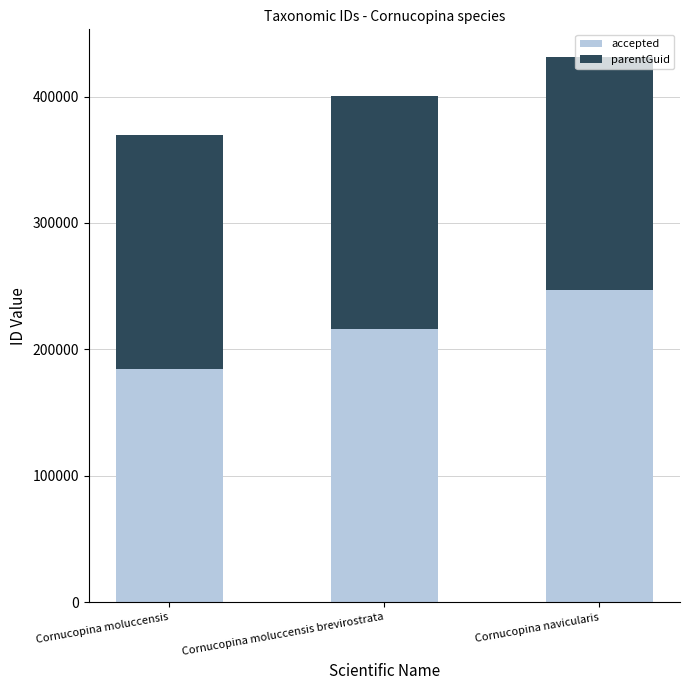

What is the total value across all series at Cornucopina navicularis?

431548